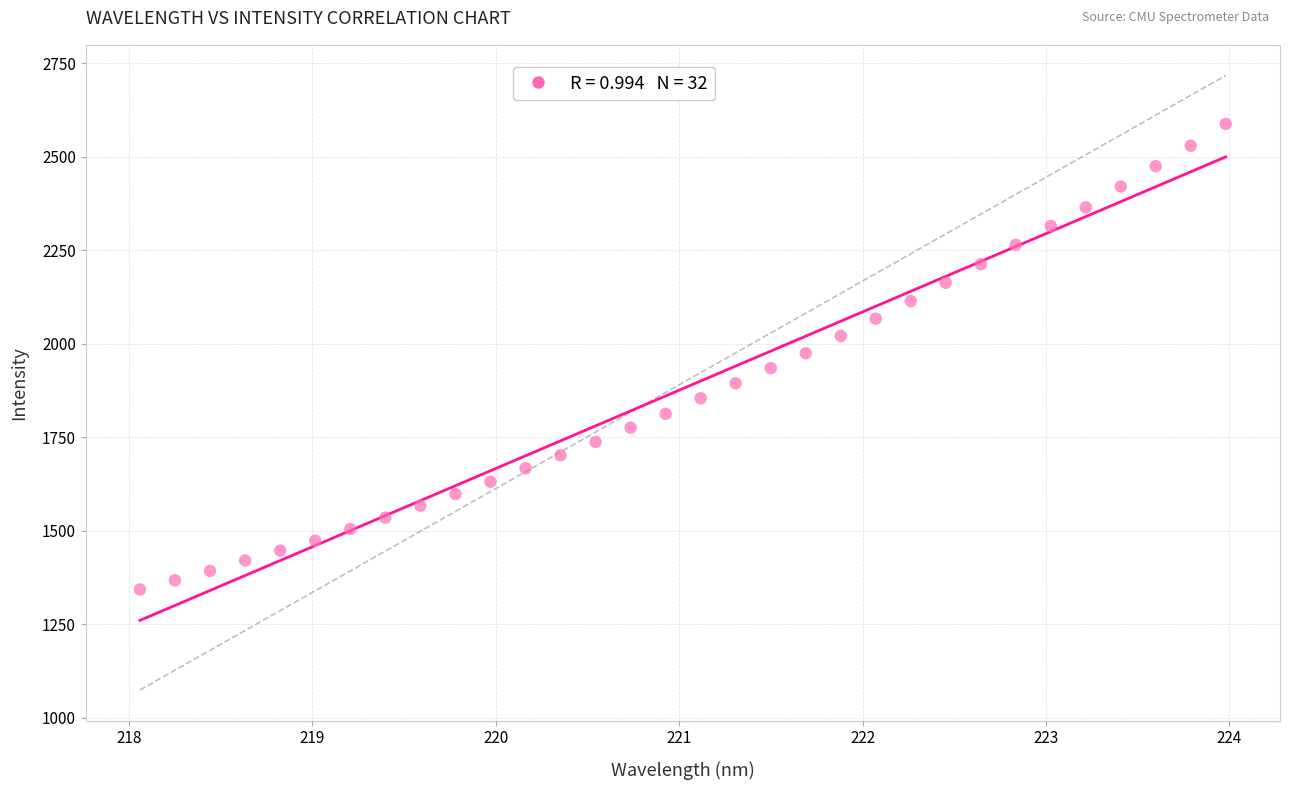

What is the range of Y values (max minus min)?

1244.4